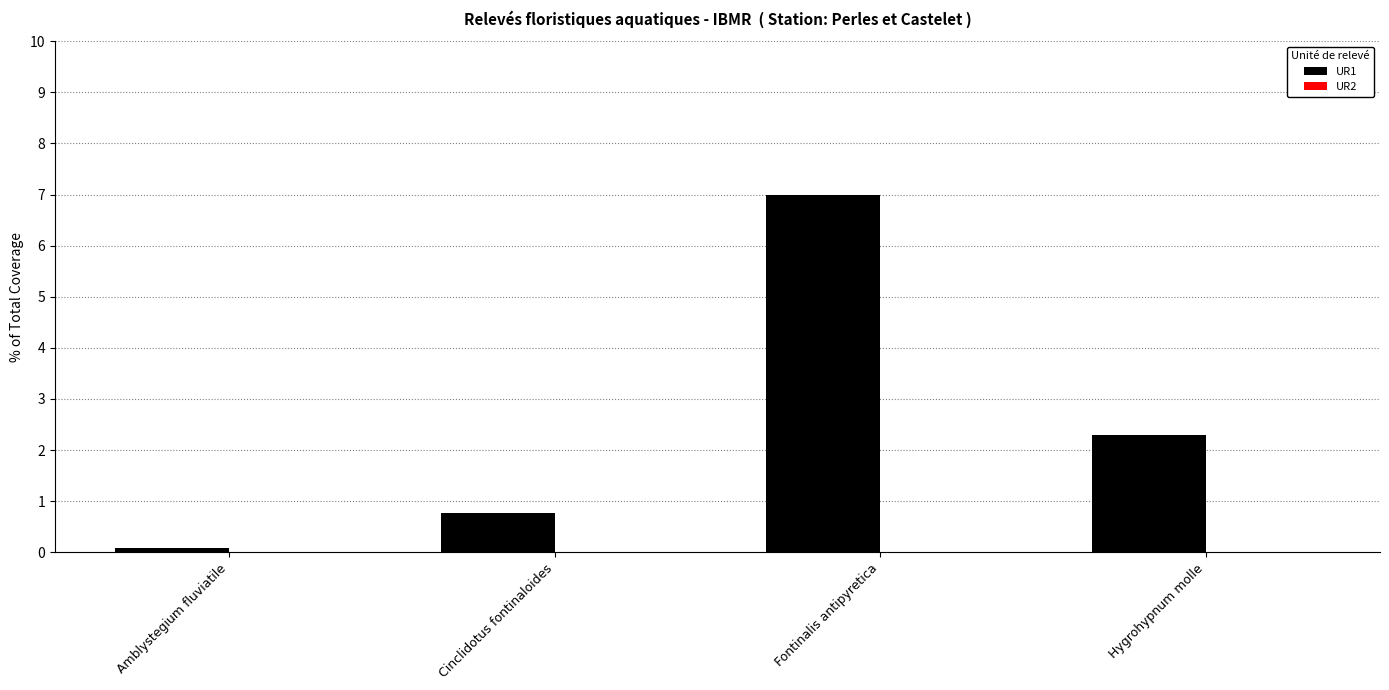

Which has a higher value, Amblystegium fluviatile or Hygrohypnum molle?

Hygrohypnum molle